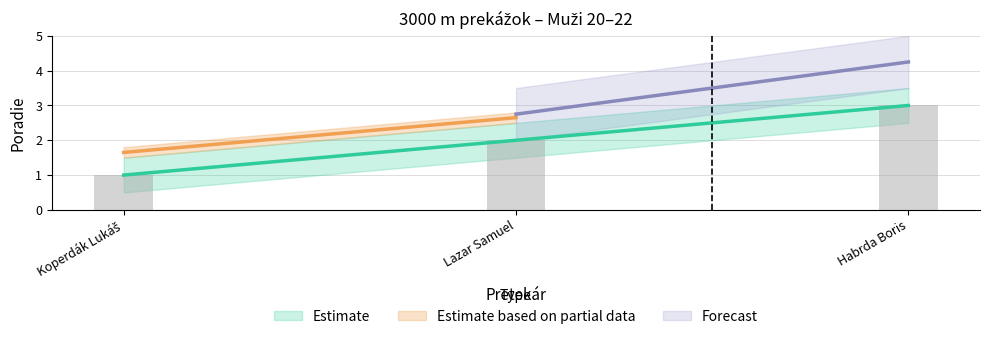

Reading left to right, list all the values displayed in this chart.

1	2	3